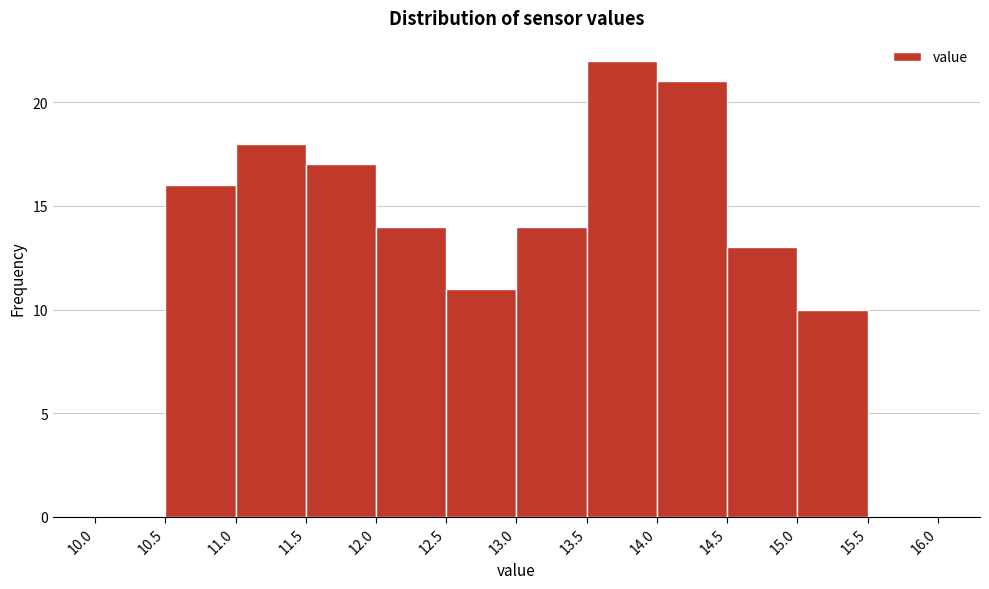

Reading left to right, list every bar in this chart as the range it spans on the x-axis followed by its height. The values are not printed on the chart, so give them approximately, as read against the axis.

10.0 to 10.5: 0
10.5 to 11.0: 16
11.0 to 11.5: 18
11.5 to 12.0: 17
12.0 to 12.5: 14
12.5 to 13.0: 11
13.0 to 13.5: 14
13.5 to 14.0: 22
14.0 to 14.5: 21
14.5 to 15.0: 13
15.0 to 15.5: 10
15.5 to 16.0: 0